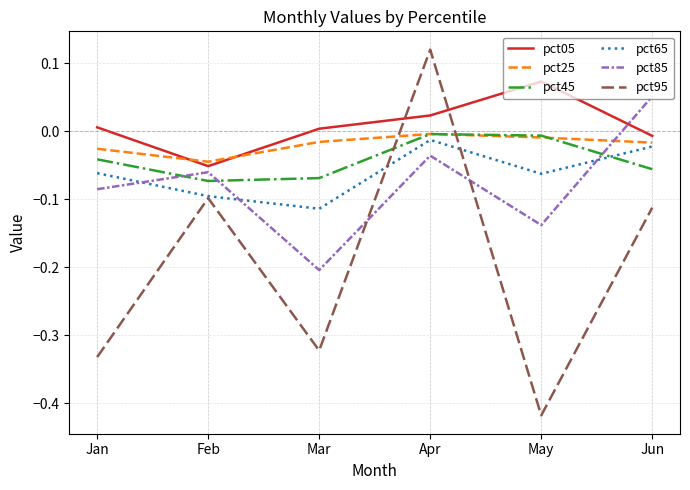

At which category does the chart reach its minimum across all series?

May